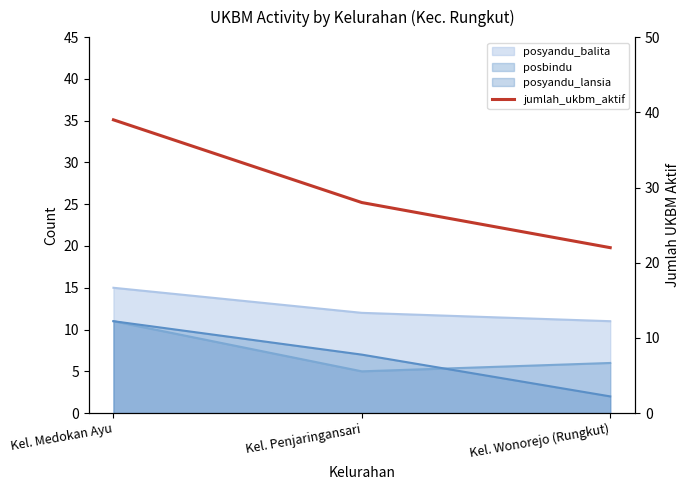

How many values are below 28?

1